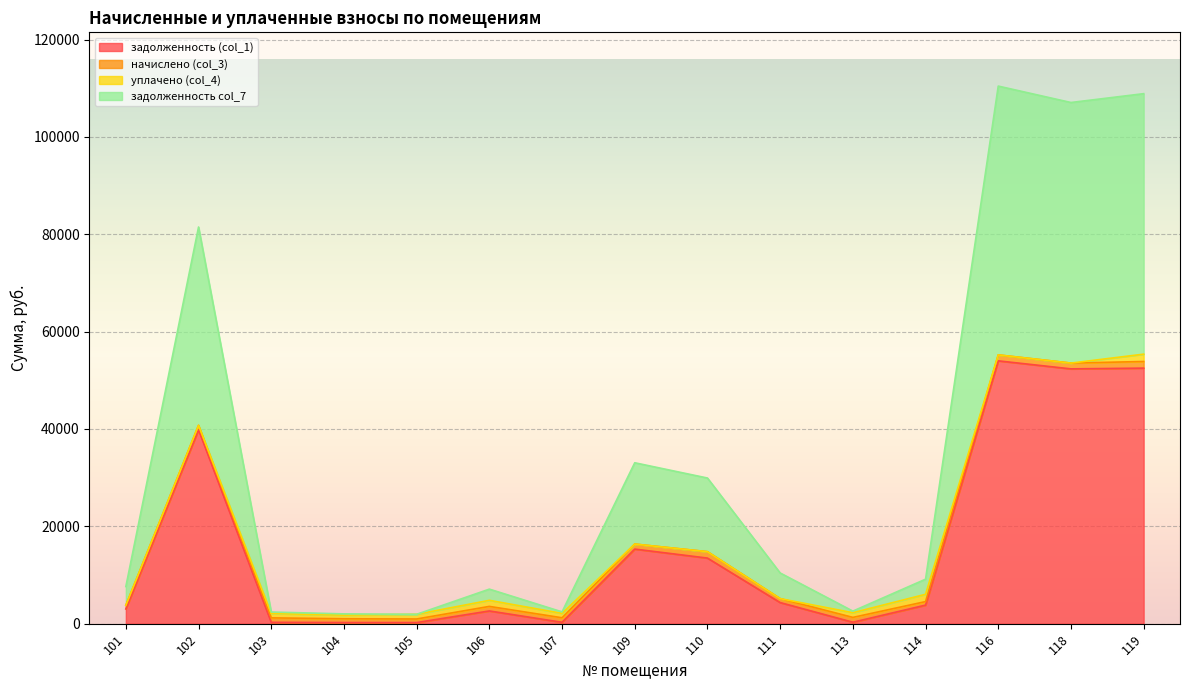

In задолженность col_7, how many points are lower than both neighbors (excluding endpoints)?

4